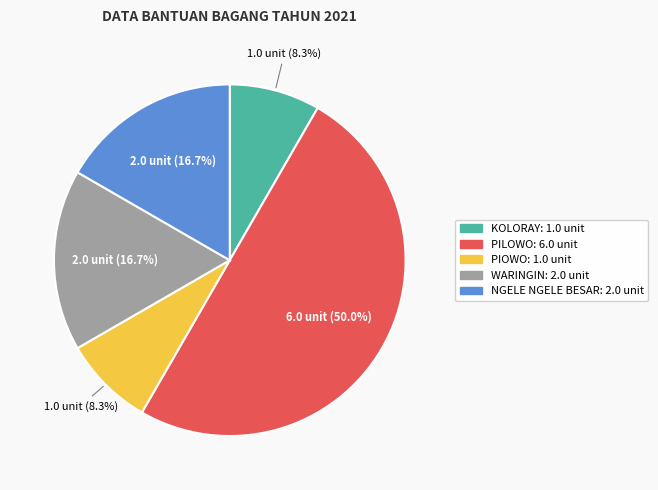

To the nearest percent, what is the difference between the largest and smallest slice percentages?

42%